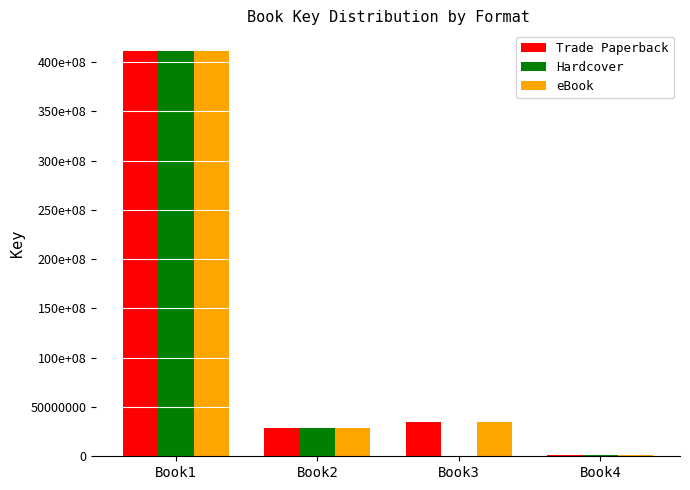

True or false: Hardcover has a value of 28434377 at Book2.

True